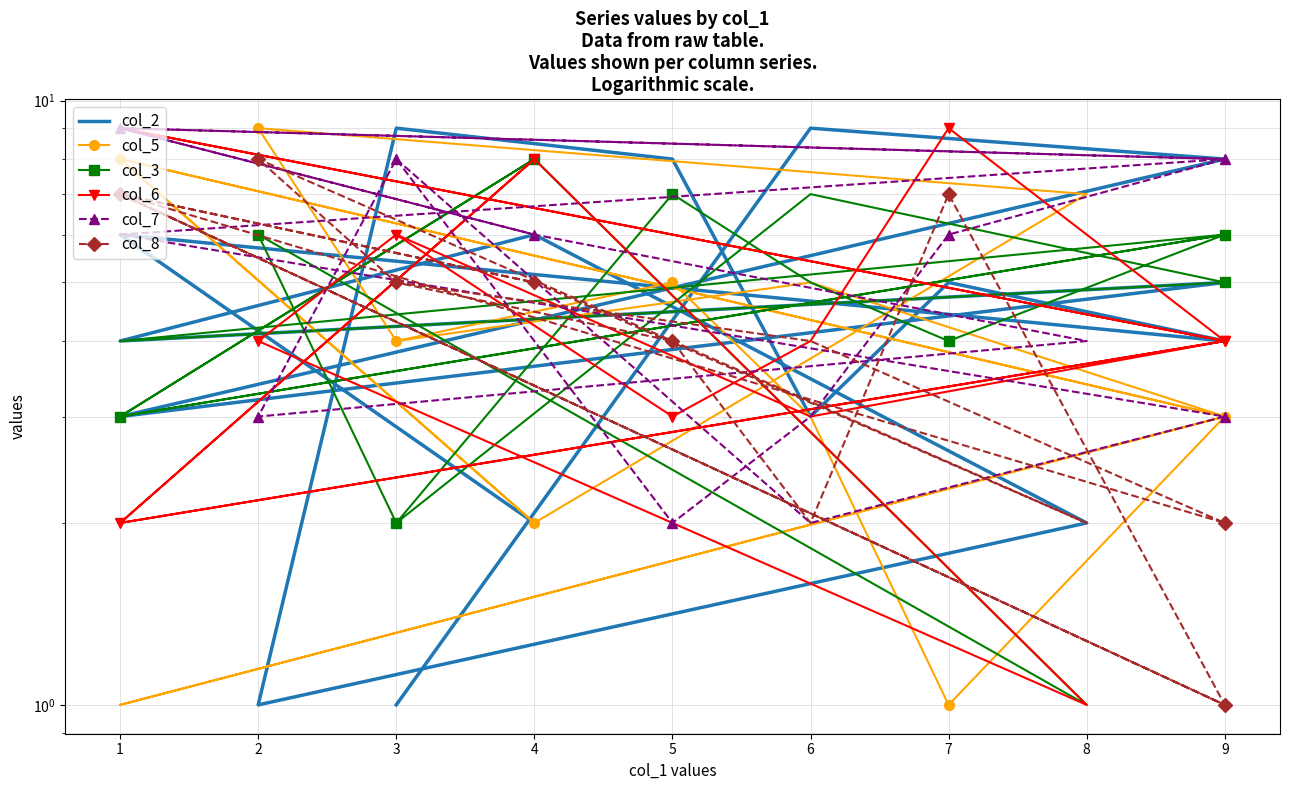

What is the difference between the maximum and minimum values in the col_3 series?

7